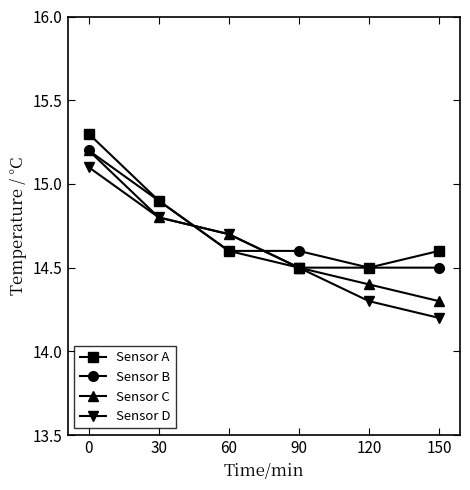

What is the minimum value shown in the chart?

14.2